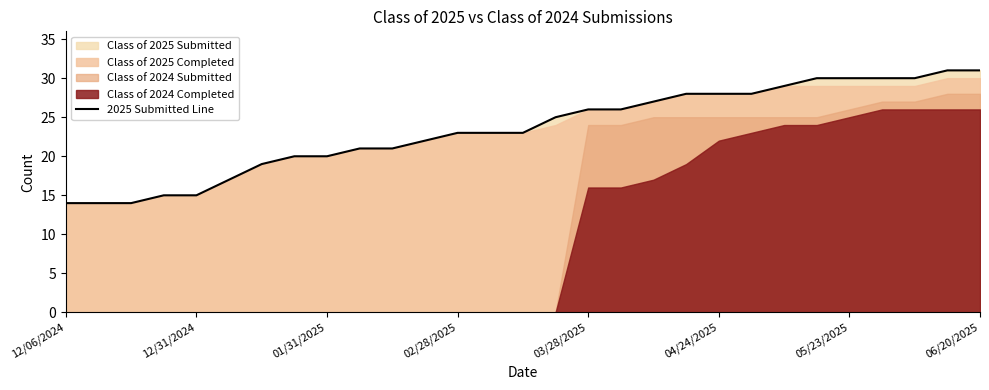

The chart shows a value of 20 at 22. True or false?

False